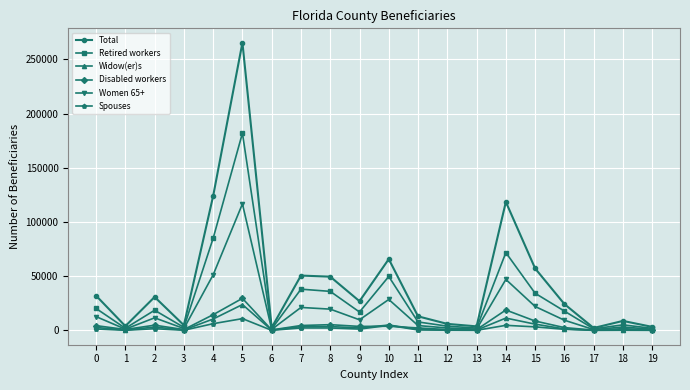

Which series has the largest total across all categories?

Total